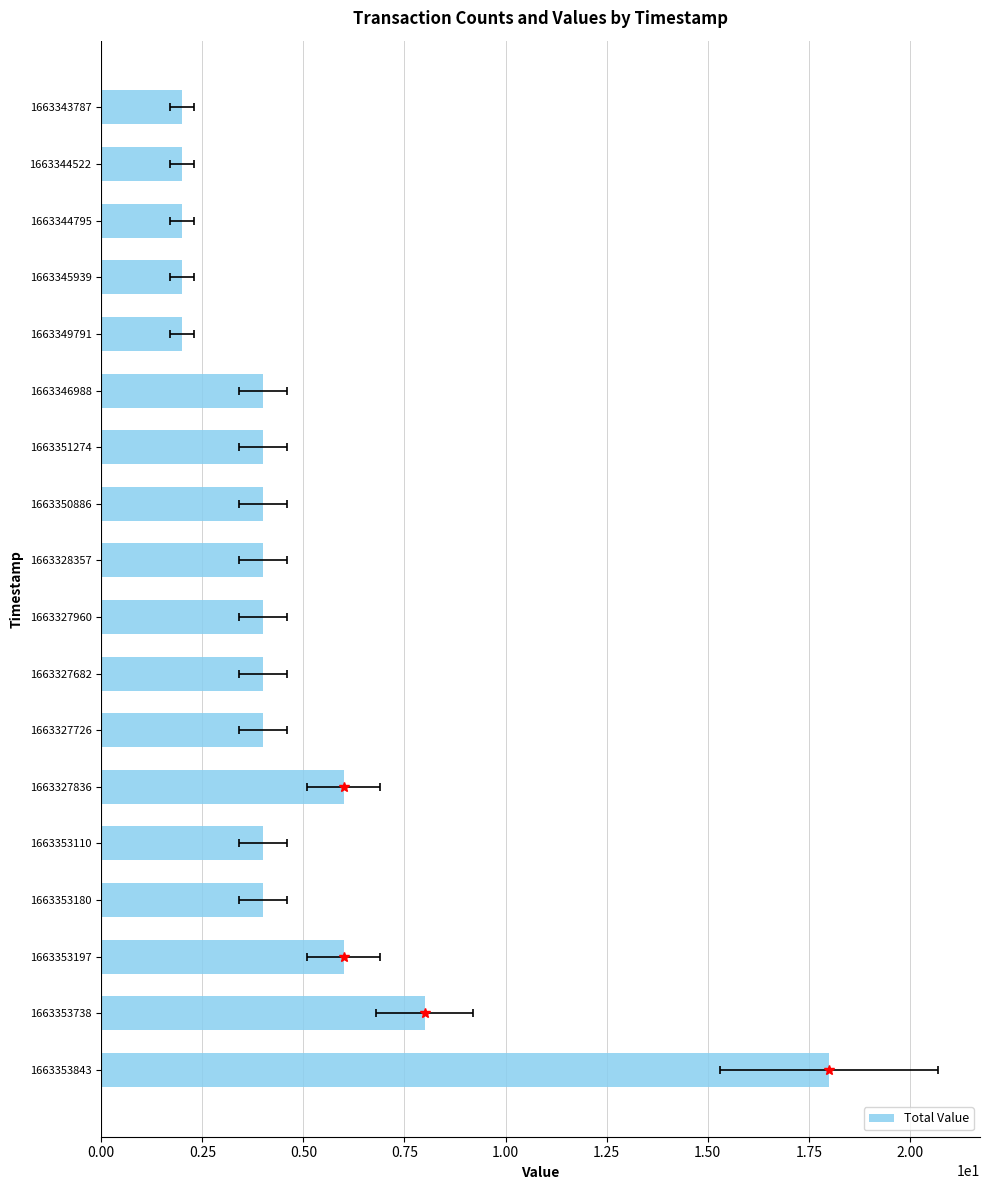

What is the approximate value at 1663327682?

4.0